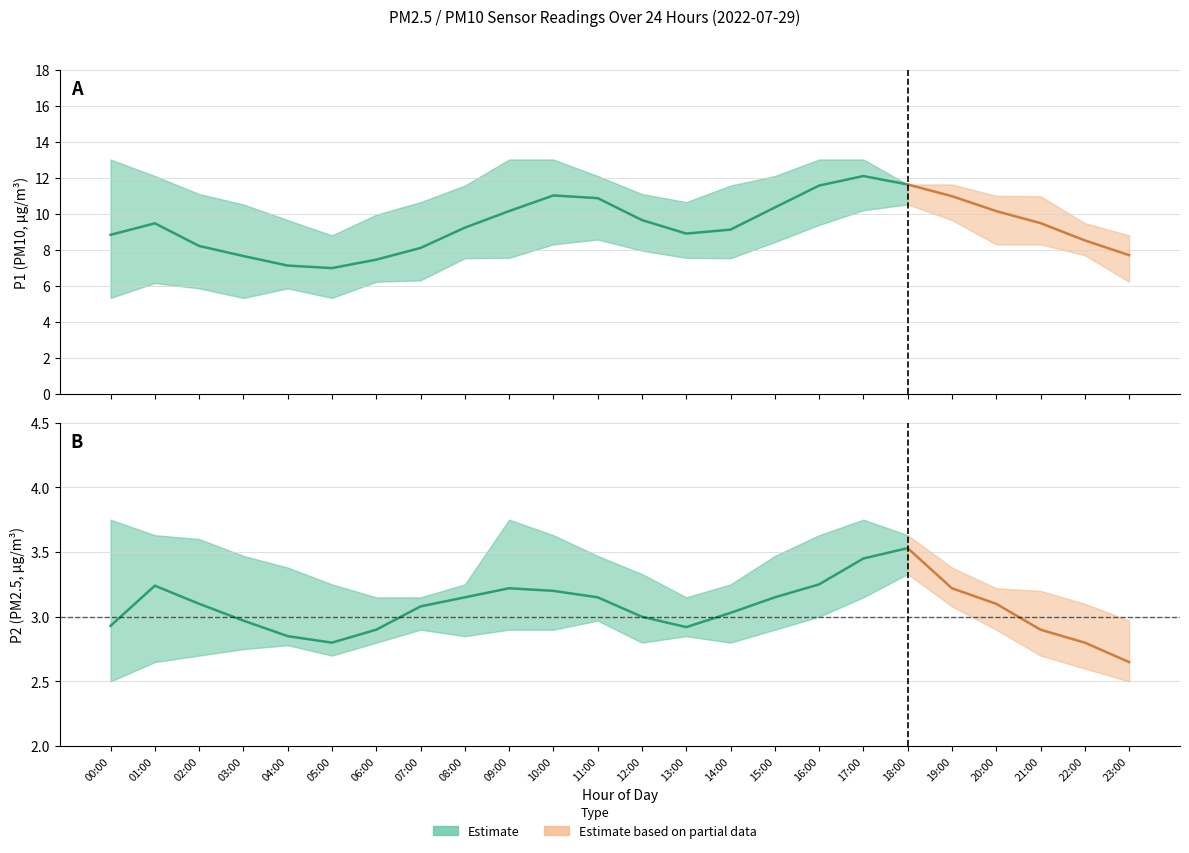

What is the difference between the highest and lowest values at 22:00?

6.9